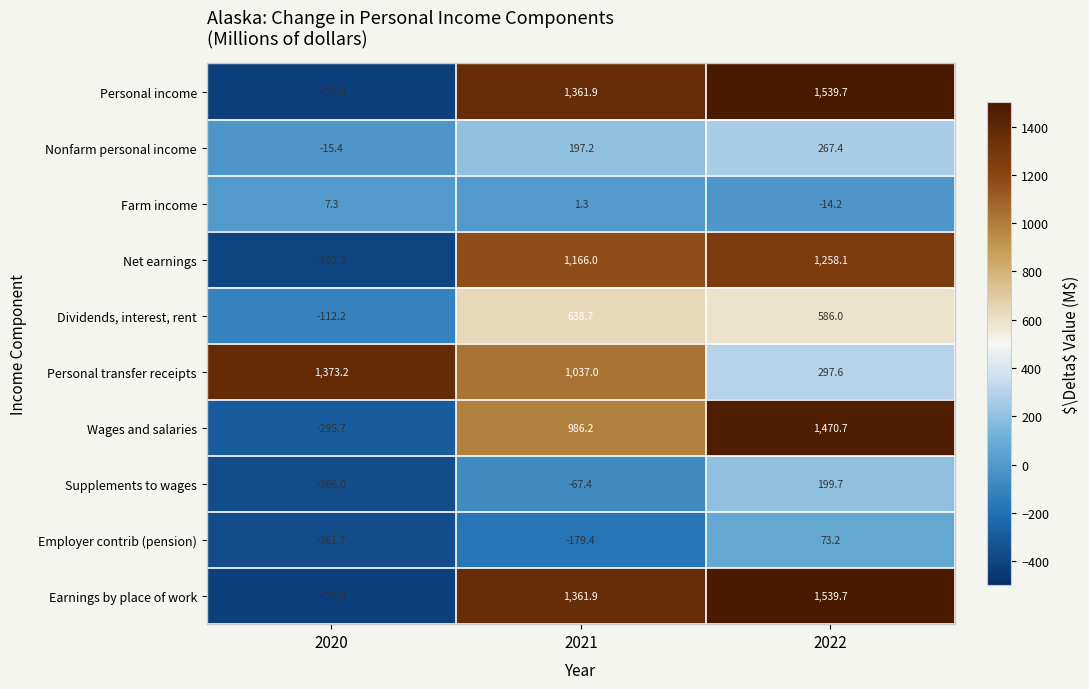

How many distinct data groups are displayed?

10